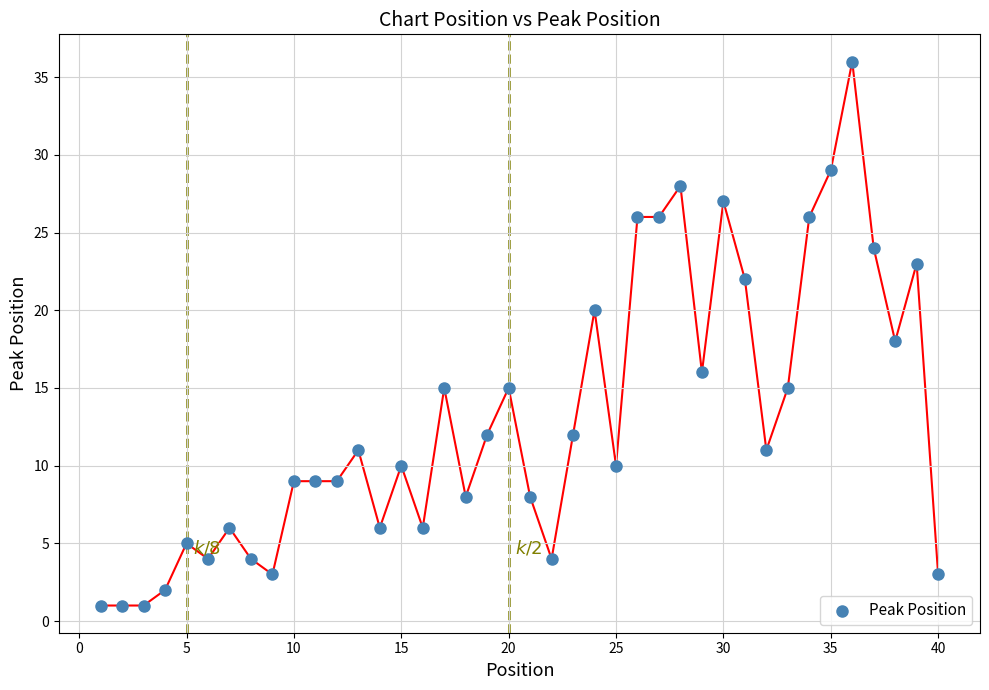

What is the range of X values (max minus min)?

39